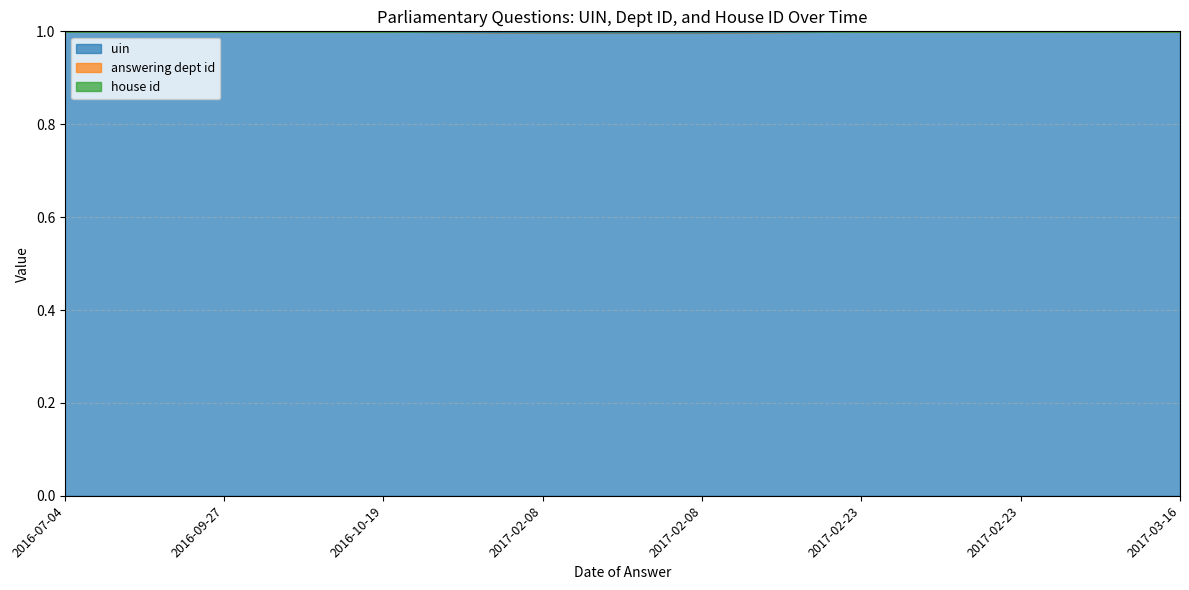

Which series has the largest range (max minus min)?

answering dept id